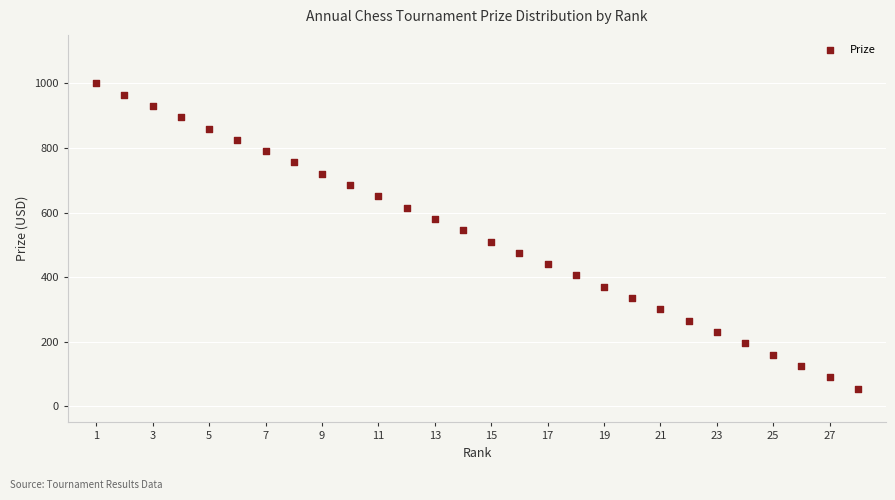

What is the range of X values (max minus min)?

27